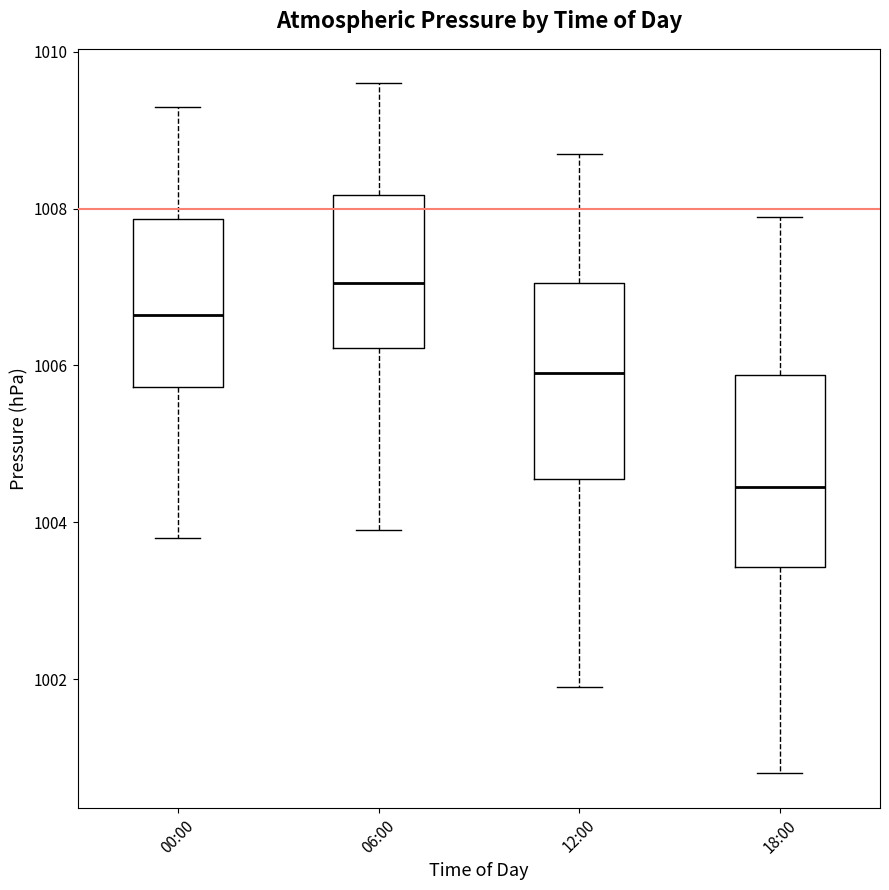

Reading left to right, read every box against the y-axis: the position of its median line, the range the box covers, and the ends of its whiskers. The values are not printed on the chart, so give them approximately, as read against the axis.

00:00: median 1006.6, box 1005.8 to 1007.8, whiskers 1003.8 to 1009.4
06:00: median 1007.0, box 1006.2 to 1008.2, whiskers 1004.0 to 1009.6
12:00: median 1006.0, box 1004.6 to 1007.0, whiskers 1002.0 to 1008.8
18:00: median 1004.4, box 1003.4 to 1005.8, whiskers 1000.8 to 1008.0